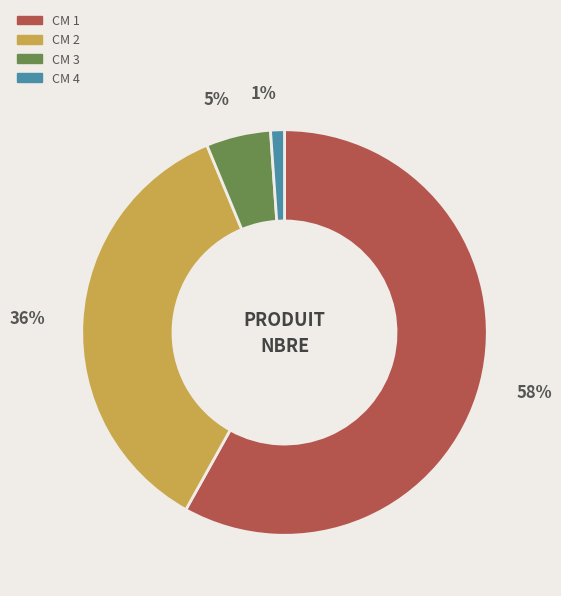

Is it true that CM 4 is 11% of the pie?

False